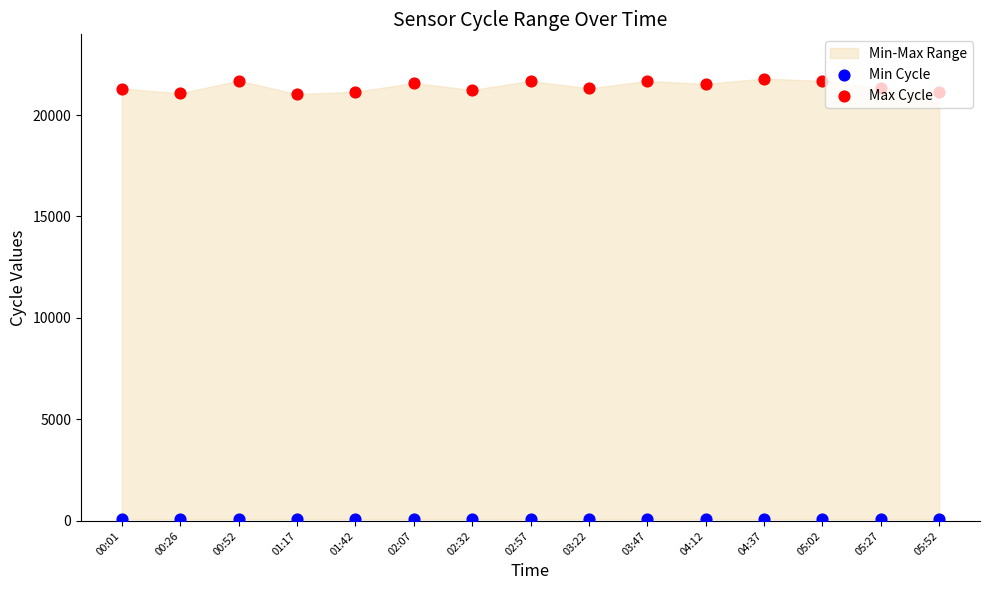

At which category is the sum across all series the highest?

04:37